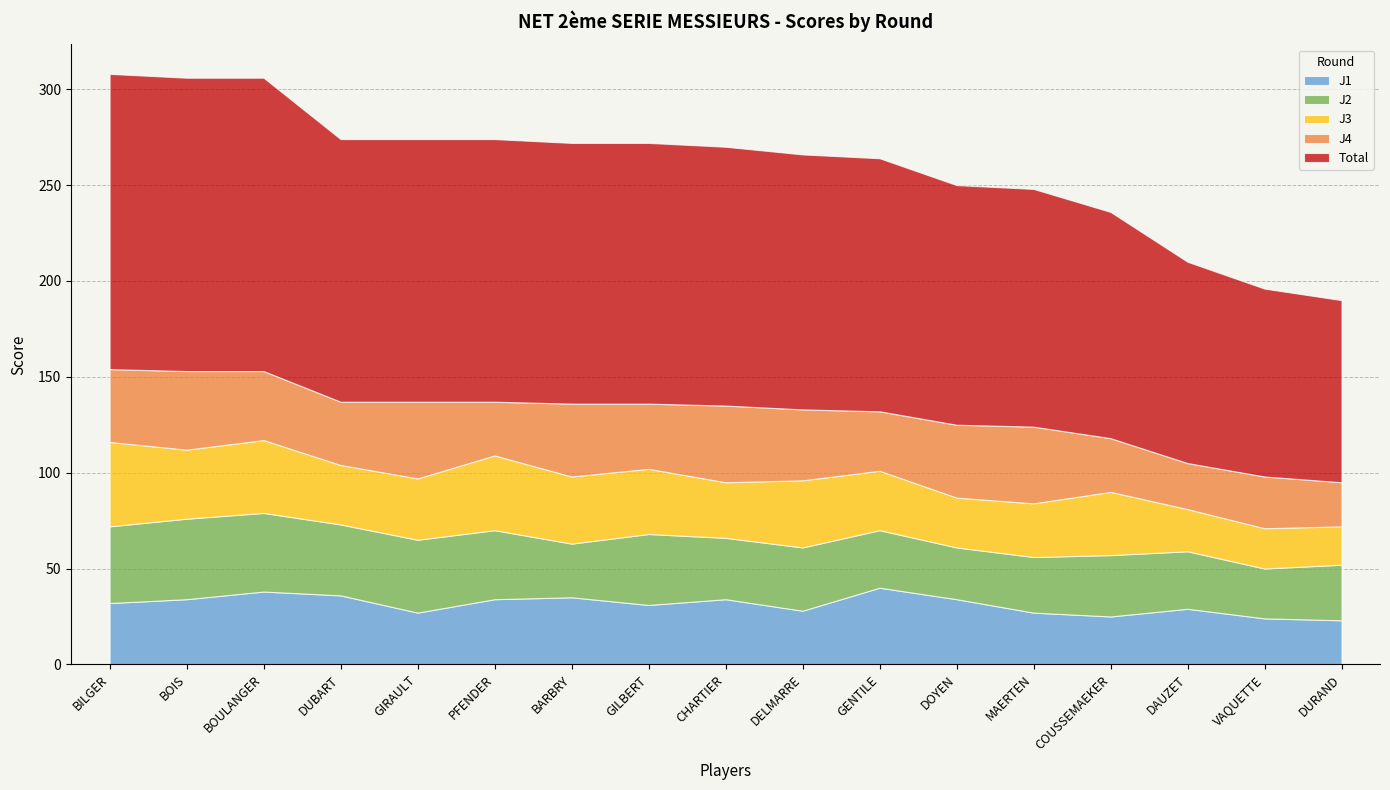

Reading right to left, what are all the values shown in this chart?

J3: 20	21	22	33	28	26	31	35	29	34	35	39	32	31	38	36	44
J1: 23	24	29	25	27	34	40	28	34	31	35	34	27	36	38	34	32
J2: 29	26	30	32	29	27	30	33	32	37	28	36	38	37	41	42	40
Total: 95	98	105	118	124	125	132	133	135	136	136	137	137	137	153	153	154
J4: 23	27	24	28	40	38	31	37	40	34	38	28	40	33	36	41	38